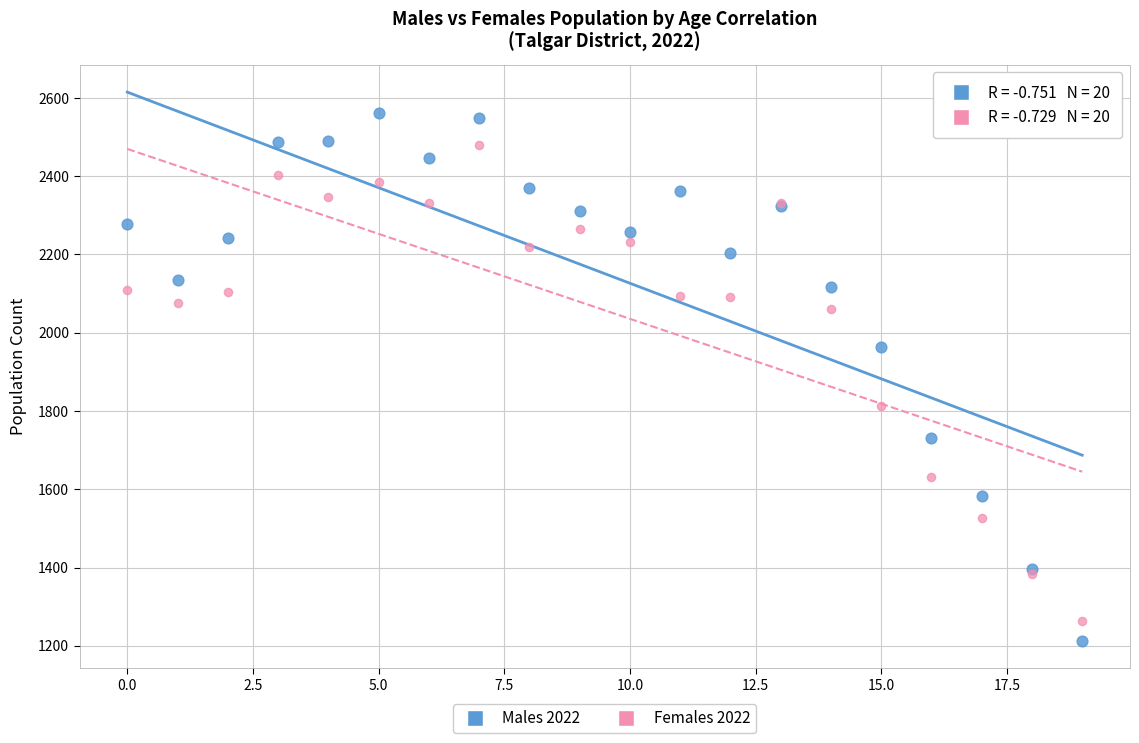

Which series reaches the minimum Y coordinate?

Males 2022